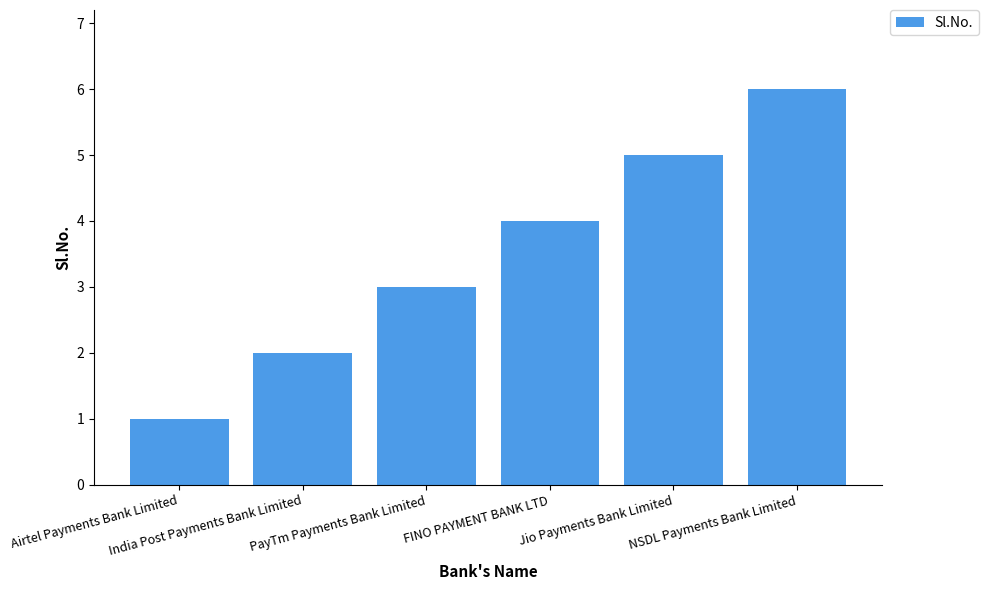

Is it true that the value at NSDL Payments Bank Limited is 6?

True